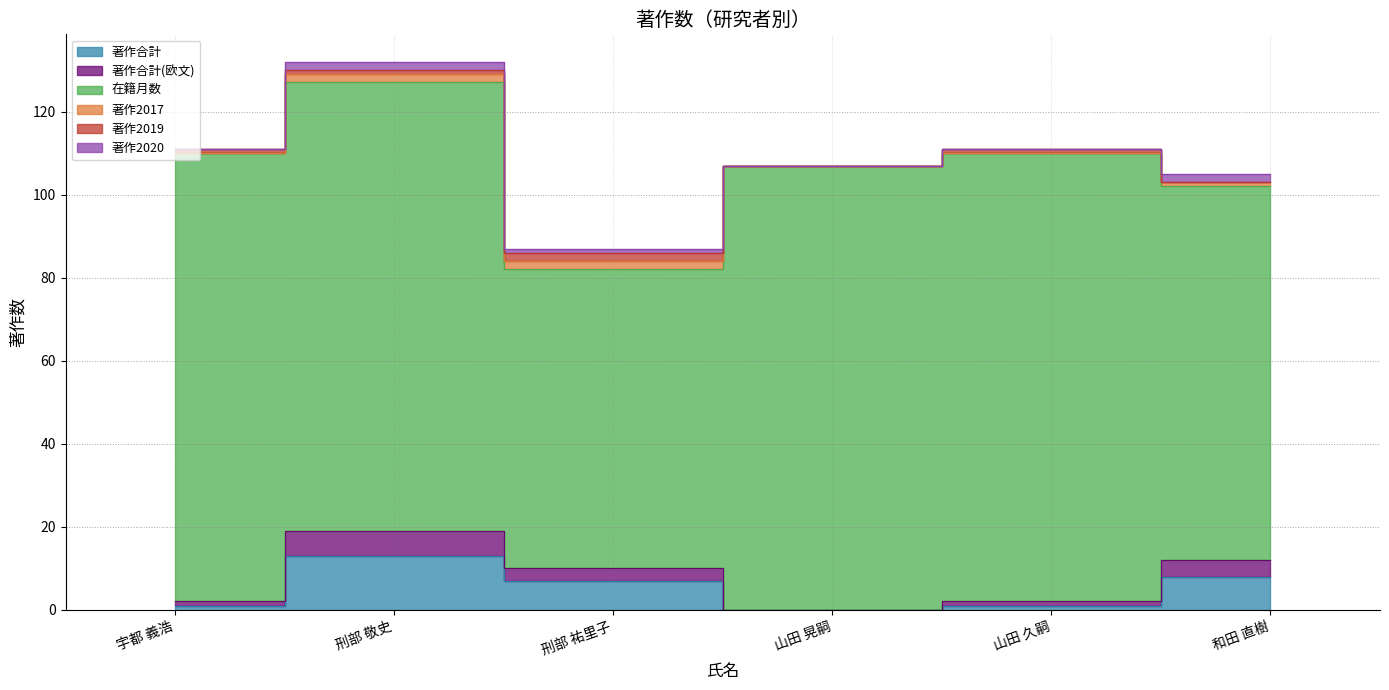

What is the difference between the maximum and minimum values in the 著作2019 series?

2